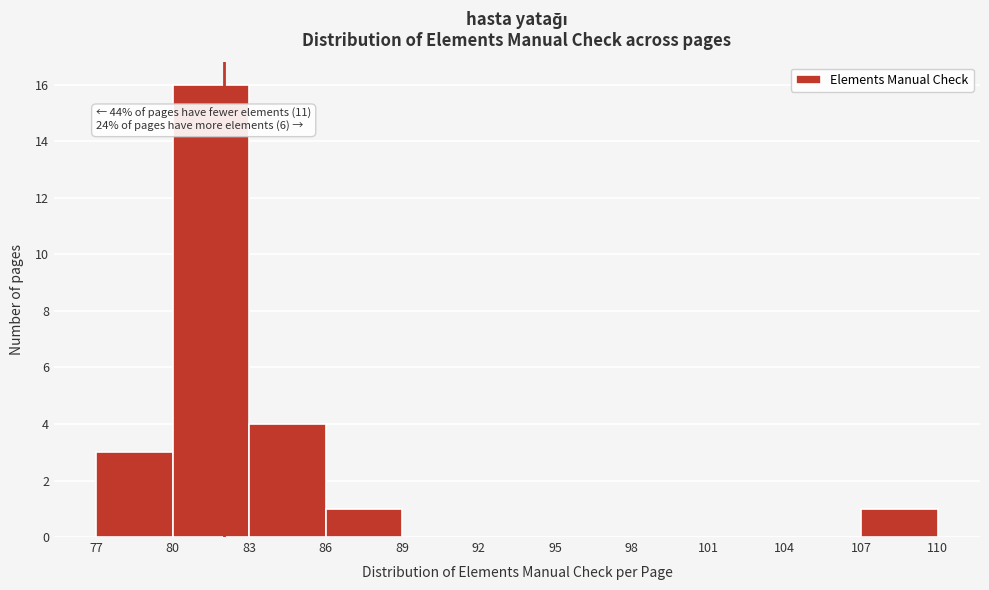

Over which range of the x-axis is the bar tallest?

80 to 83